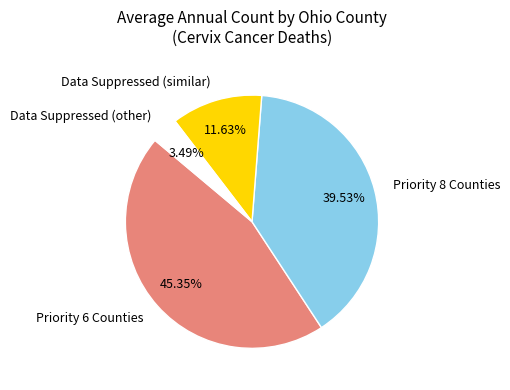

Approximately how many times larger is the value at Data Suppressed (similar) compared to Priority 6 Counties?

0.3